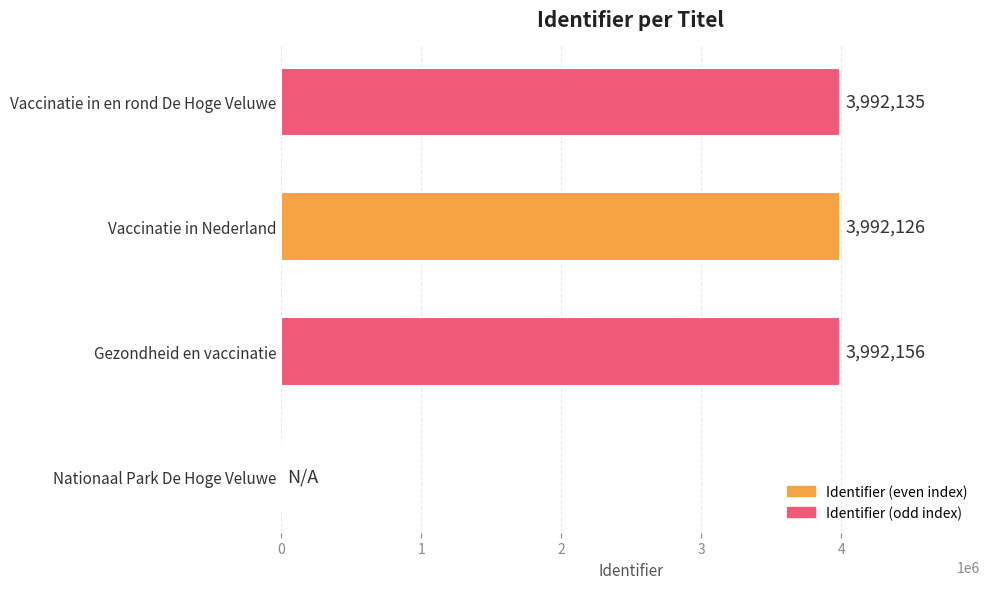

What is the change in value from Vaccinatie in Nederland to Vaccinatie in en rond De Hoge Veluwe?

+9